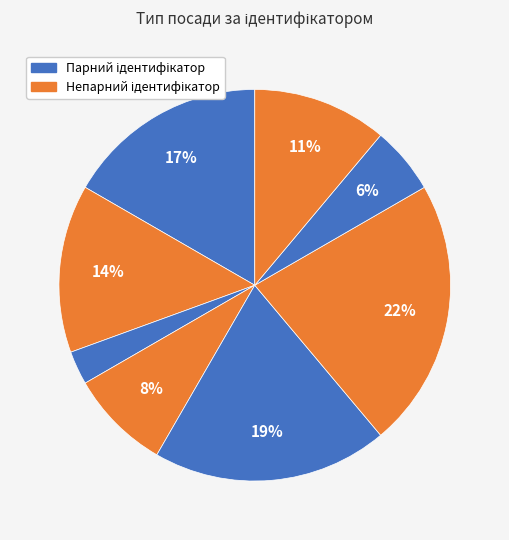

To the nearest percent, what is the average slice percentage?

12%